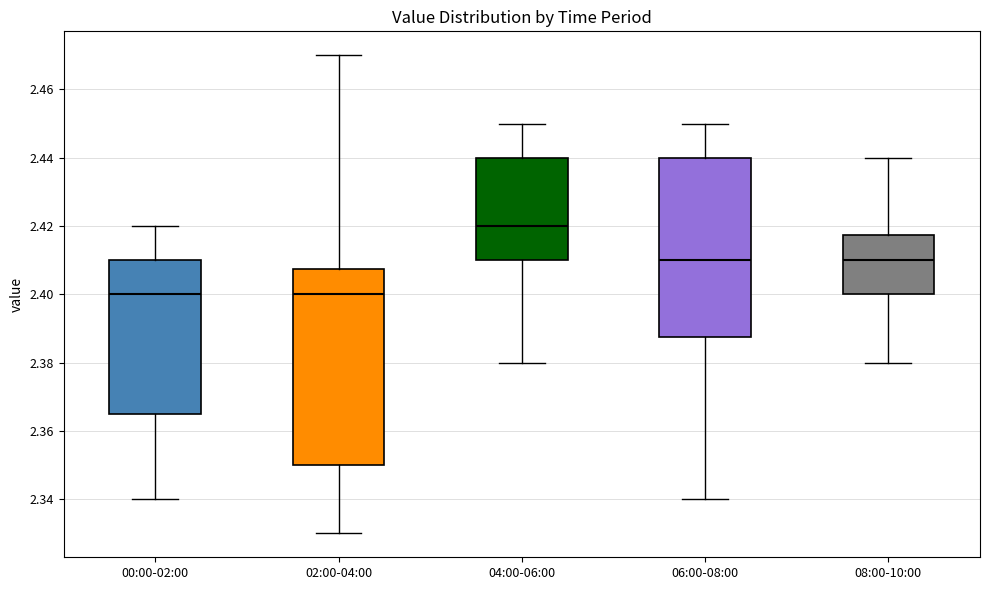

Reading left to right, read every box against the y-axis: the position of its median line, the range the box covers, and the ends of its whiskers. The values are not printed on the chart, so give them approximately, as read against the axis.

00:00-02:00: median 2.400, box 2.366 to 2.410, whiskers 2.340 to 2.420
02:00-04:00: median 2.400, box 2.350 to 2.408, whiskers 2.330 to 2.470
04:00-06:00: median 2.420, box 2.410 to 2.440, whiskers 2.380 to 2.450
06:00-08:00: median 2.410, box 2.388 to 2.440, whiskers 2.340 to 2.450
08:00-10:00: median 2.410, box 2.400 to 2.418, whiskers 2.380 to 2.440